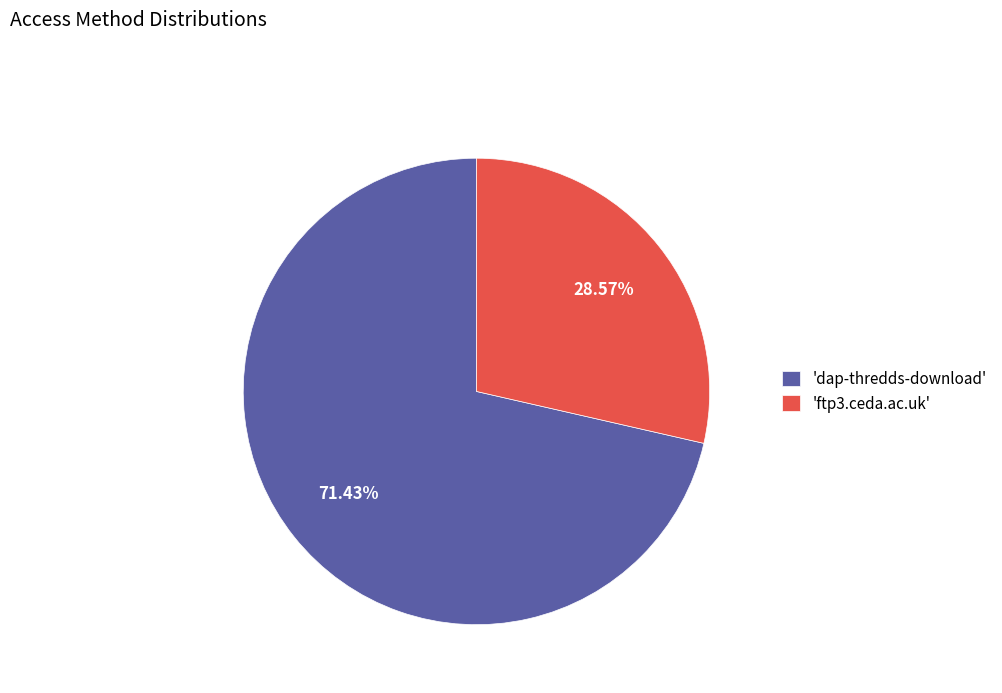

What is the largest slice in the pie chart?

'dap-thredds-download'